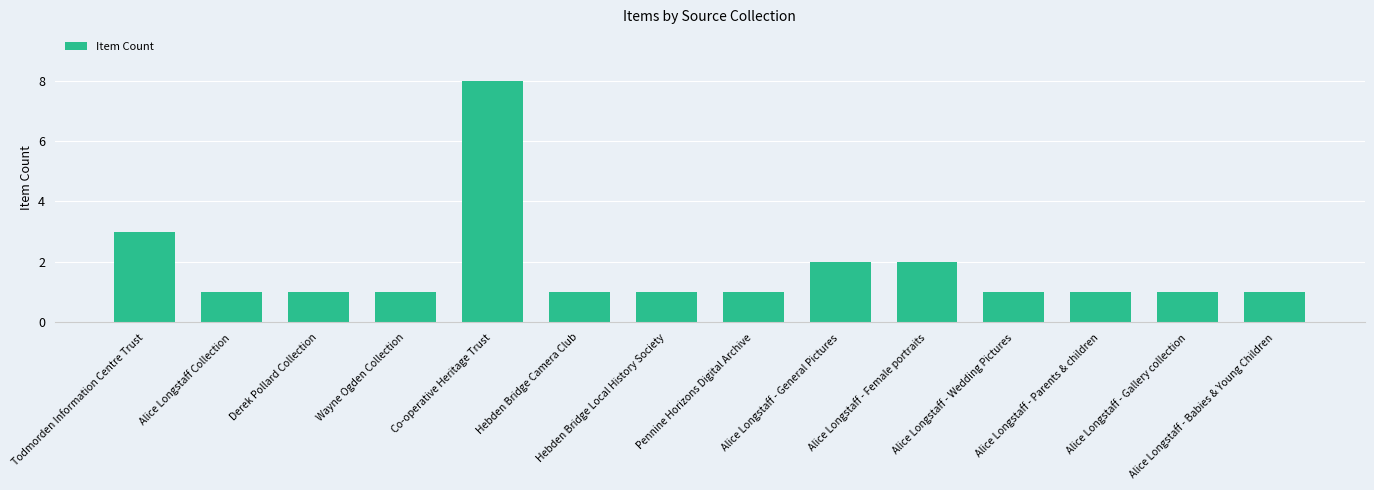

The chart shows a value of 5 at Todmorden Information Centre Trust. True or false?

False